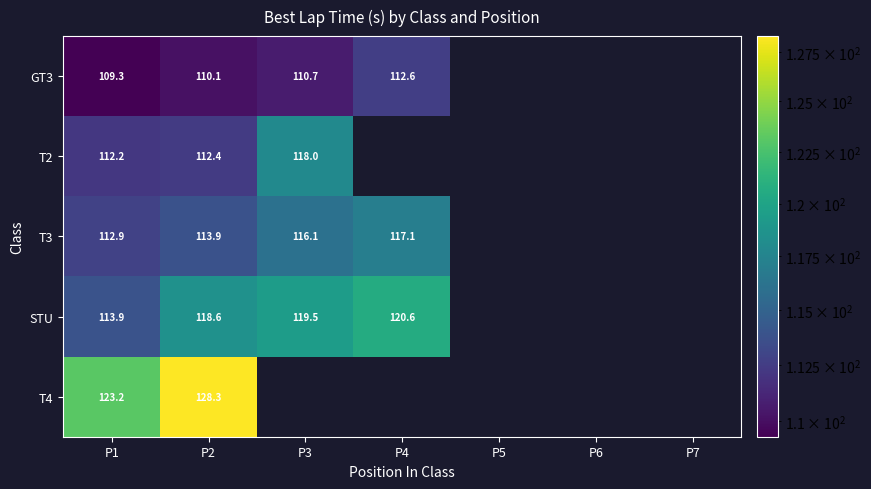

At which category does the chart reach its peak across all series?

P2